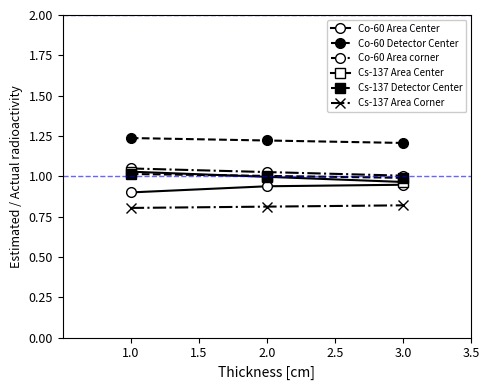

The Co-60 Detector Center series shows 1.2 at 1.0. True or false?

True